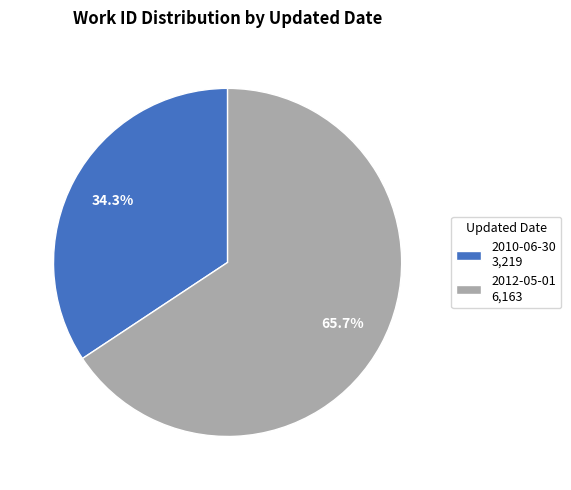

Approximately how many times larger is the value at 2012-05-01 compared to 2010-06-30?

1.9